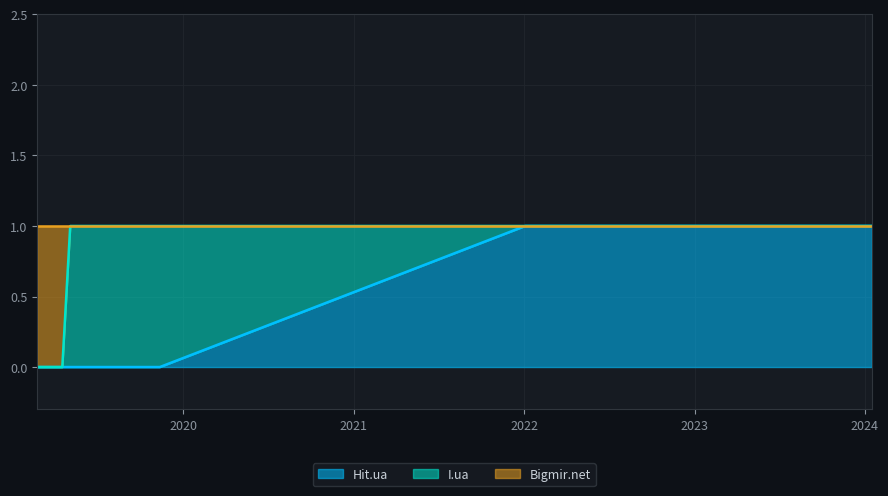

Which series changed the most between 2019-02-22 and 2019-11-12?

Bigmir.net